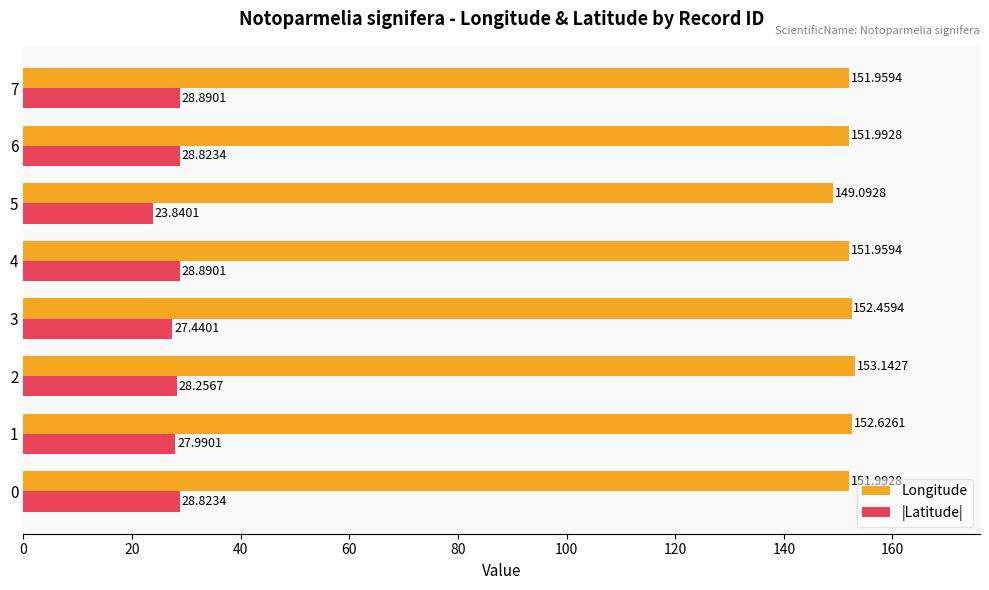

At how many categories does at least one series exceed 104?

8